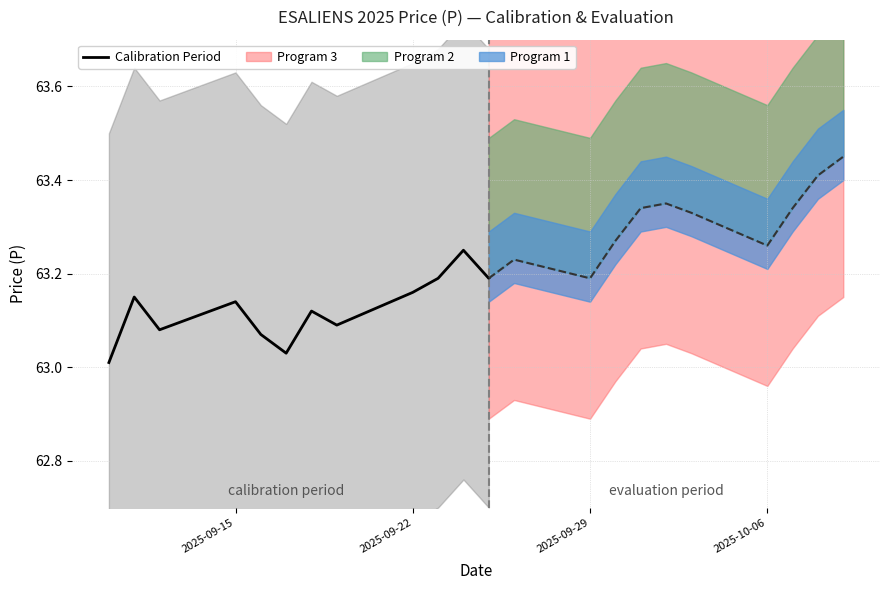

True or false: the data shows 33.3 at 6.

False